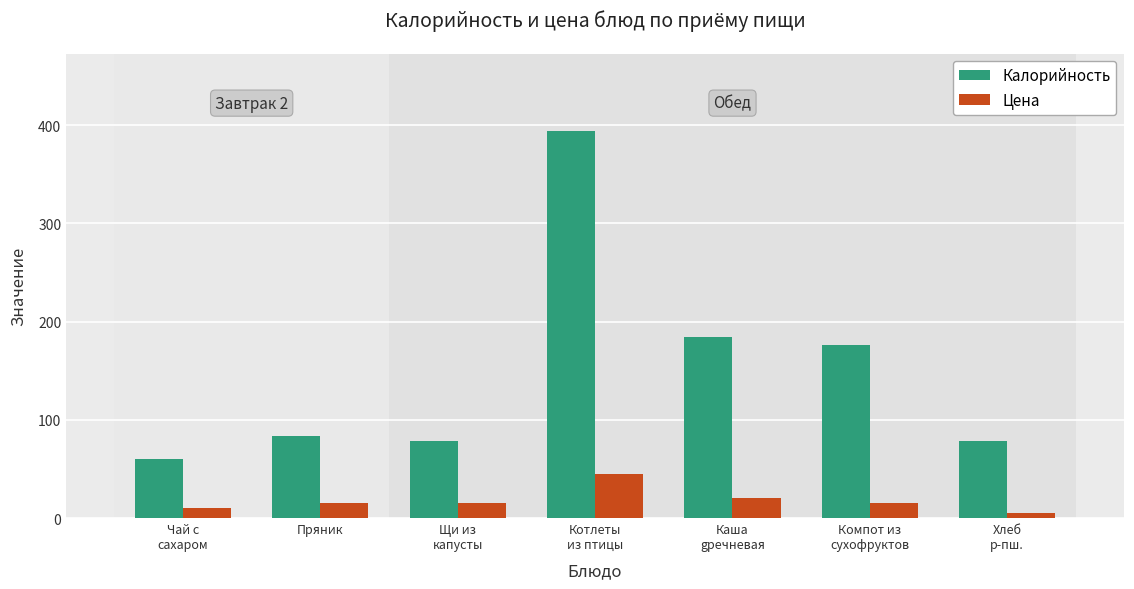

Reading left to right, what are all the values shown in this chart?

Калорийность: Чай с
сахаром=60	Пряник=83	Щи из
капусты=78	Котлеты
из птицы=394	Каша
gречневая=184	Компот из
сухофруктов=176	Хлеб
р-пш.=78
Цена: Чай с
сахаром=10	Пряник=15	Щи из
капусты=15	Котлеты
из птицы=45	Каша
gречневая=20	Компот из
сухофруктов=15	Хлеб
р-пш.=5